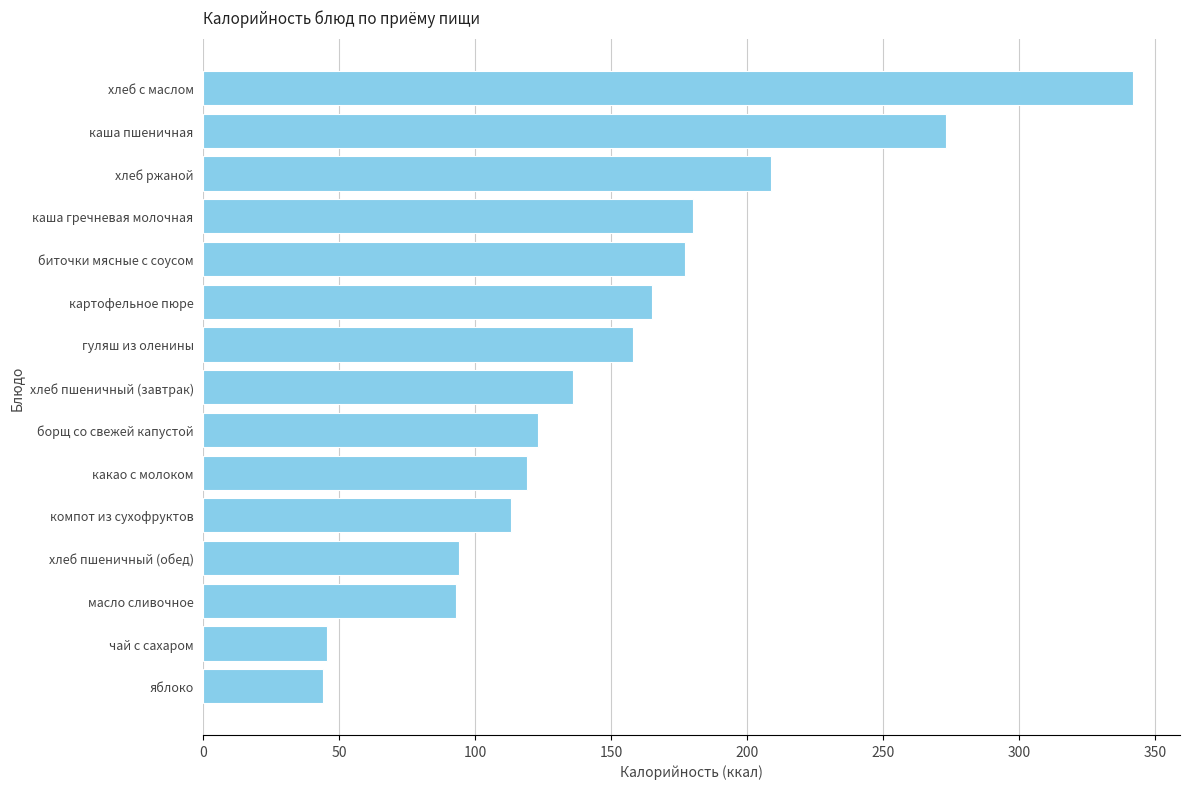

What is the smallest value displayed?

44.0